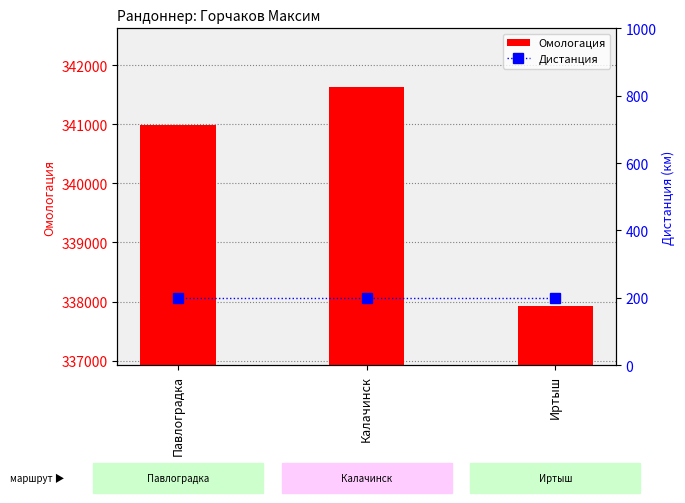

At which label does Омологация first exceed 340994?

Калачинск